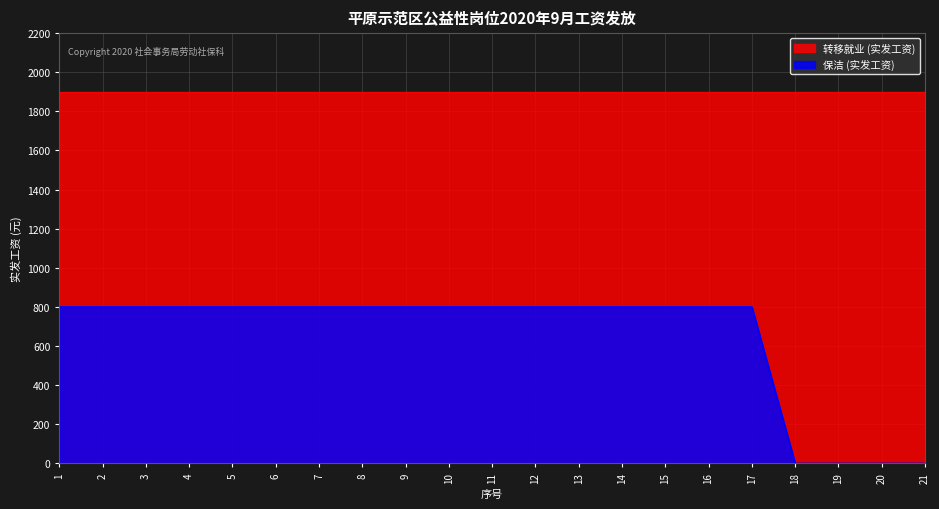

Rank the series by their average value, from lowest to highest.

保洁 (实发工资), 转移就业 (实发工资)